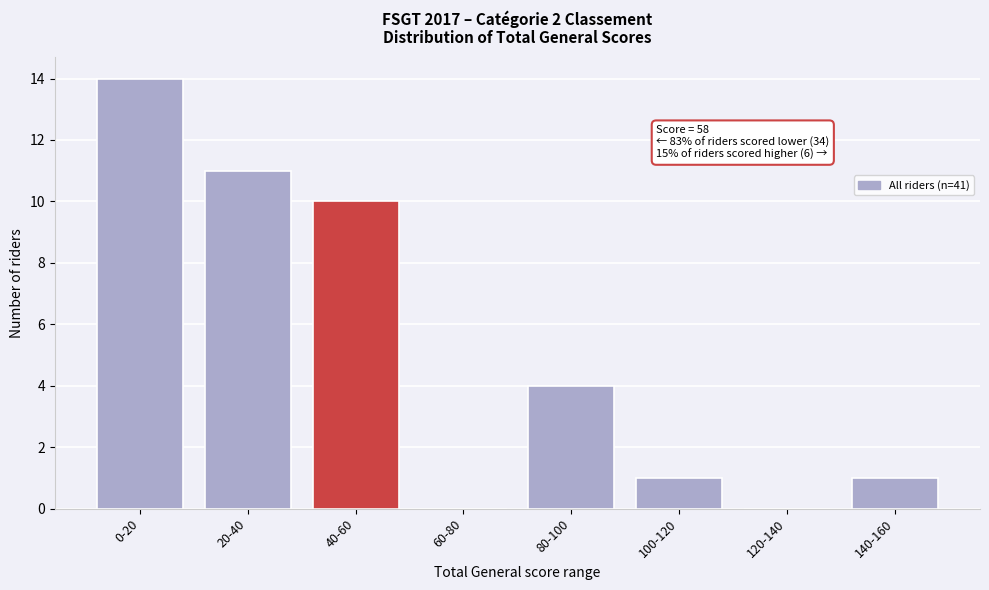

Reading right to left, transcribe all the data shown in this chart.

140-160=1	120-140=0	100-120=1	80-100=4	60-80=0	40-60=10	20-40=11	0-20=14